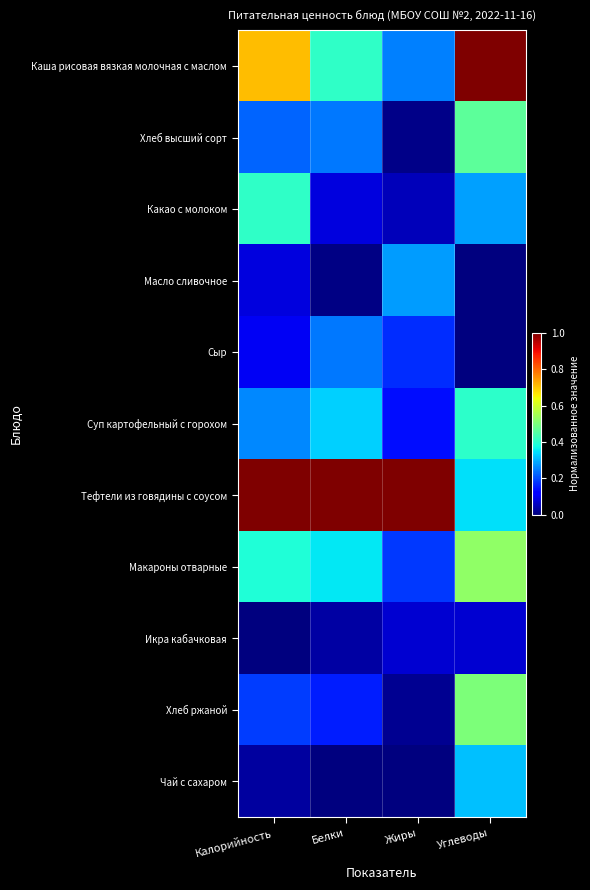

Which category has the lowest value across all series?

Углеводы